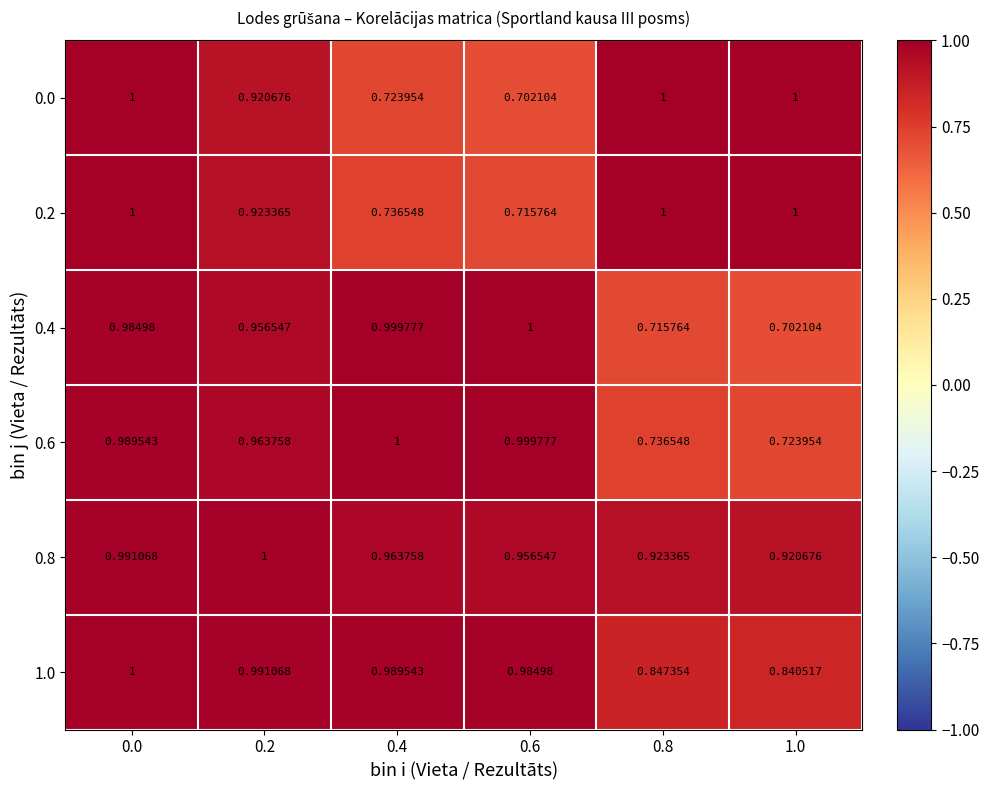

Is the value of 0.4 at 1.0 greater than the value of 0.2 at 0.2?

No